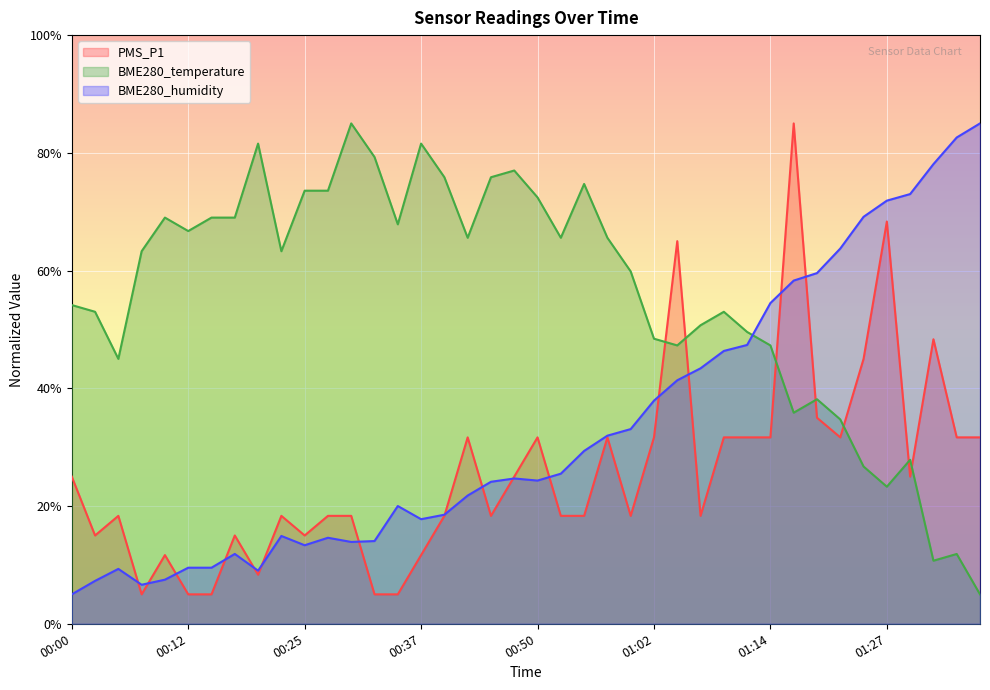

Reading right to left, list all the values displayed in this chart.

PMS_P1: 01:37=31.7	01:34=31.7	01:32=48.3	01:29=25.0	01:27=68.3	01:24=45.0	01:22=31.7	01:19=35.0	01:17=85.0	01:14=31.7	01:12=31.7	01:09=31.7	01:07=18.3	01:04=65.0	01:02=31.7	00:59=18.3	00:57=31.7	00:55=18.3	00:52=18.3	00:50=31.7	00:47=25.0	00:45=18.3	00:42=31.7	00:40=18.3	00:37=11.7	00:35=5.0	00:32=5.0	00:30=18.3	00:27=18.3	00:25=15.0	00:22=18.3	00:20=8.3	00:17=15.0	00:15=5.0	00:12=5.0	00:10=11.7	00:07=5.0	00:05=18.3	00:02=15.0	00:00=25.0
BME280_temperature: 01:37=5.0	01:34=11.9	01:32=10.7	01:29=27.9	01:27=23.3	01:24=26.7	01:22=34.7	01:19=38.1	01:17=35.9	01:14=47.3	01:12=49.6	01:09=53.0	01:07=50.7	01:04=47.3	01:02=48.4	00:59=59.9	00:57=65.6	00:55=74.7	00:52=65.6	00:50=72.4	00:47=77.0	00:45=75.9	00:42=65.6	00:40=75.9	00:37=81.6	00:35=67.9	00:32=79.3	00:30=85.0	00:27=73.6	00:25=73.6	00:22=63.3	00:20=81.6	00:17=69.0	00:15=69.0	00:12=66.7	00:10=69.0	00:07=63.3	00:05=45.0	00:02=53.0	00:00=54.1
BME280_humidity: 01:37=85.0	01:34=82.6	01:32=78.1	01:29=73.0	01:27=71.9	01:24=69.1	01:22=63.7	01:19=59.6	01:17=58.3	01:14=54.5	01:12=47.4	01:09=46.3	01:07=43.4	01:04=41.4	01:02=37.9	00:59=33.1	00:57=32.0	00:55=29.4	00:52=25.5	00:50=24.3	00:47=24.7	00:45=24.1	00:42=21.8	00:40=18.5	00:37=17.8	00:35=20.0	00:32=14.1	00:30=13.9	00:27=14.6	00:25=13.3	00:22=14.9	00:20=9.0	00:17=11.9	00:15=9.5	00:12=9.5	00:10=7.5	00:07=6.6	00:05=9.3	00:02=7.3	00:00=5.0